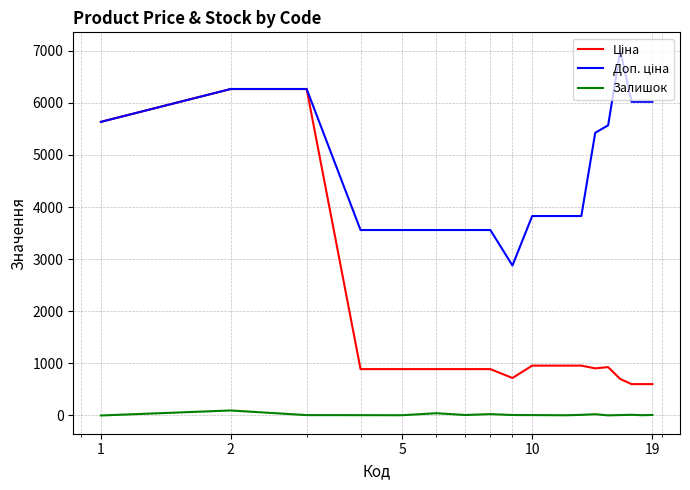

Does the chart have visible grid lines?

Yes